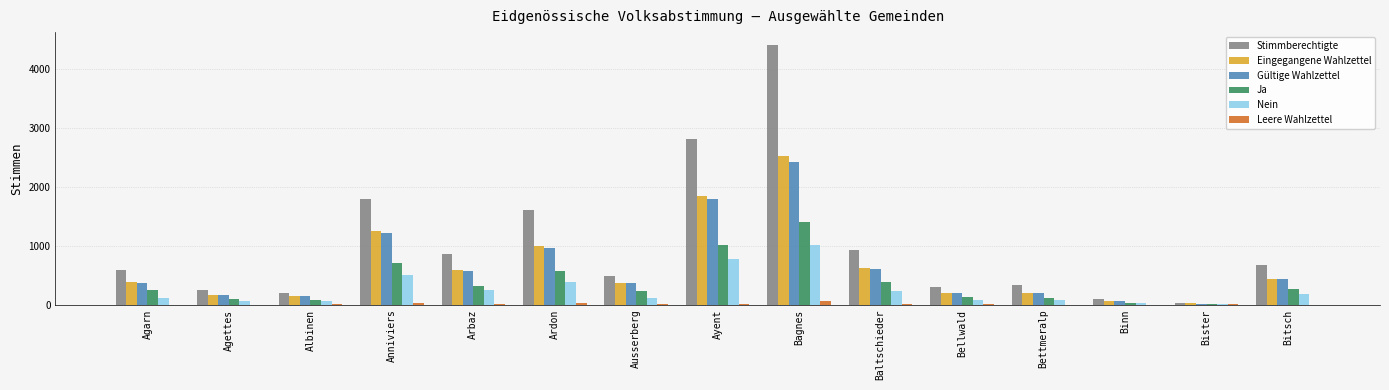

Is the value of Gültige Wahlzettel at Agettes greater than the value of Stimmberechtigte at Agettes?

No